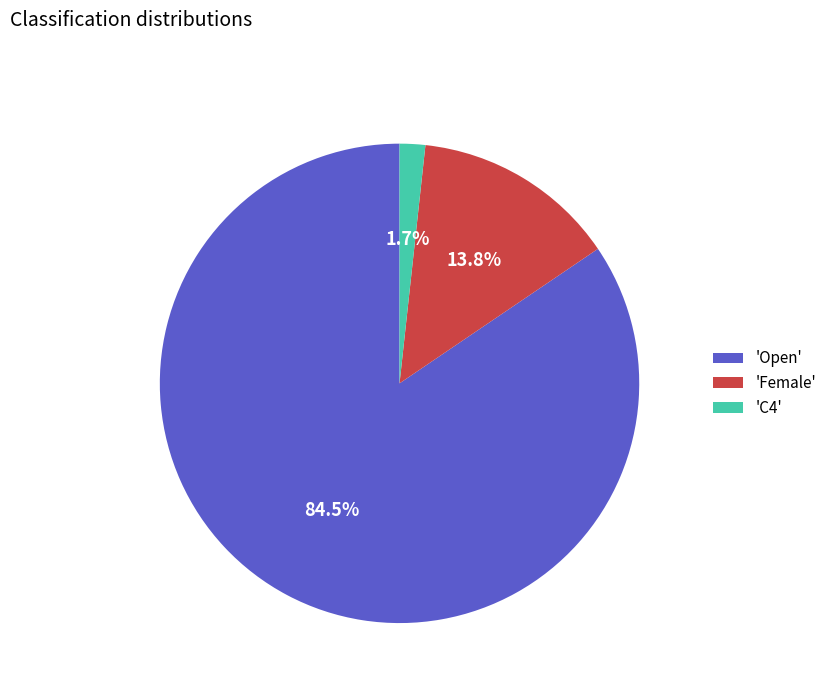

To the nearest percent, what is the difference between the largest and smallest slice percentages?

83%